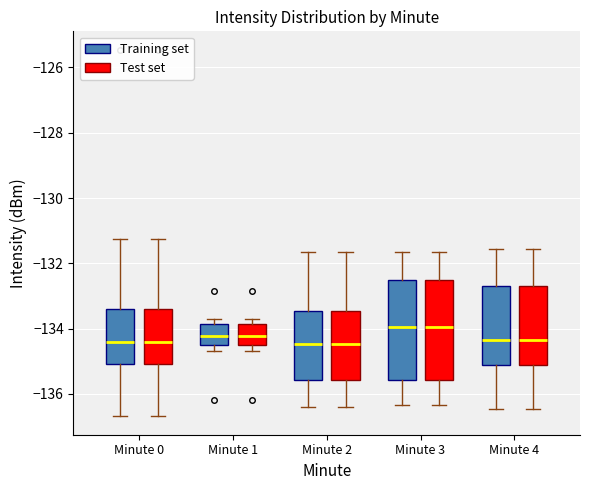

Where is the upper edge of the box for Minute 1 (Test set) on the y-axis? The values are not printed on the chart, so give them approximately, as read against the axis.

-133.8